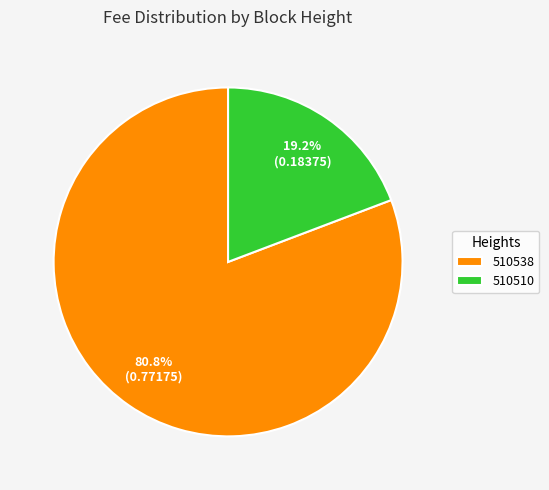

What is the majority slice?

510538